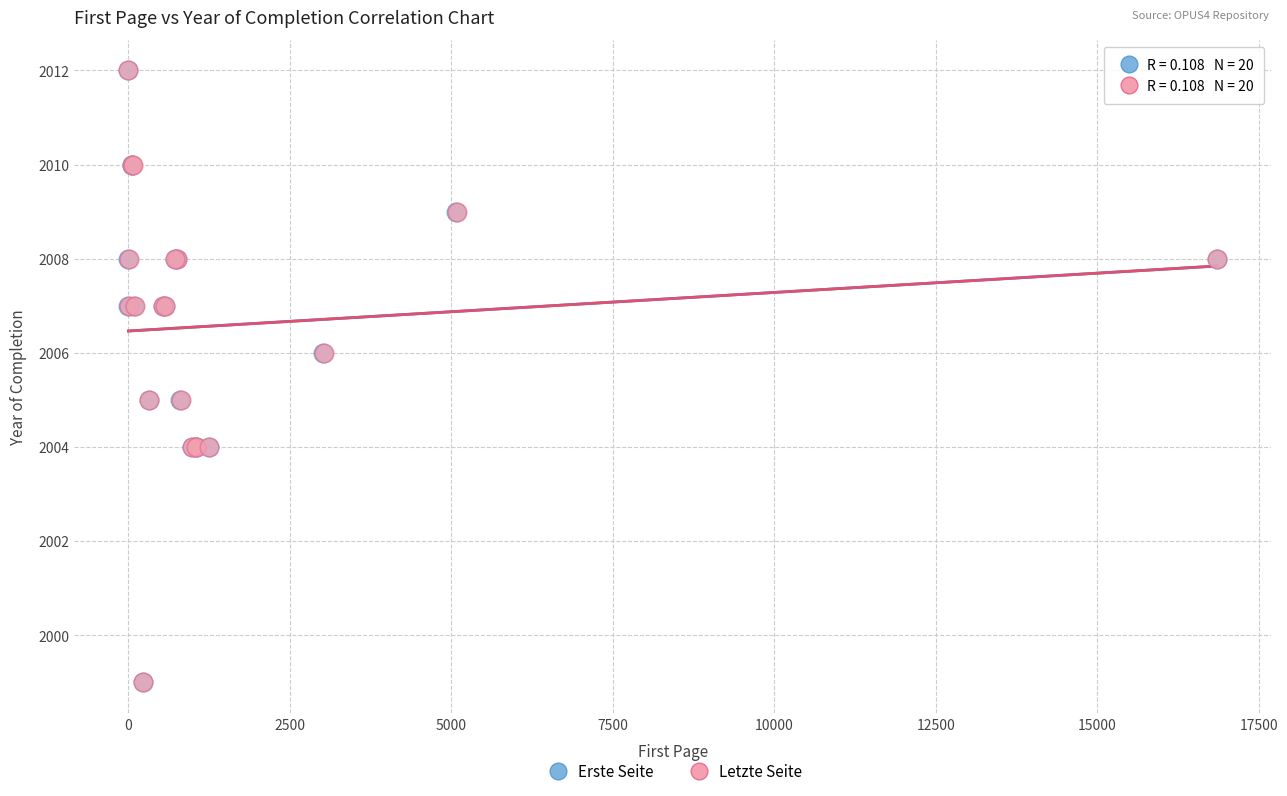

What are all the series names shown in the legend?

Erste Seite, Letzte Seite